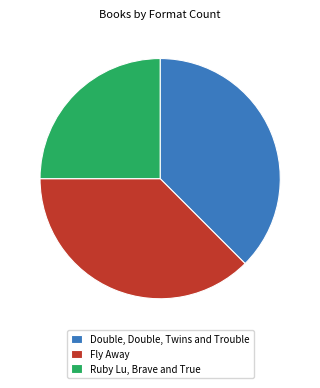

Approximately how many times larger is the value at Ruby Lu, Brave and True compared to Fly Away?

0.7